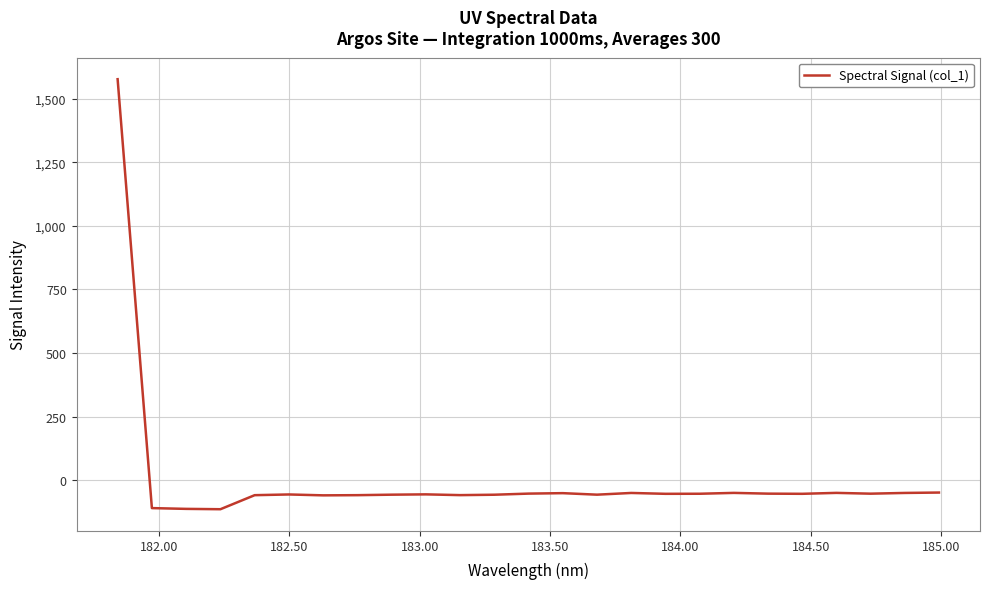

What is the maximum value shown in the chart?

1576.0